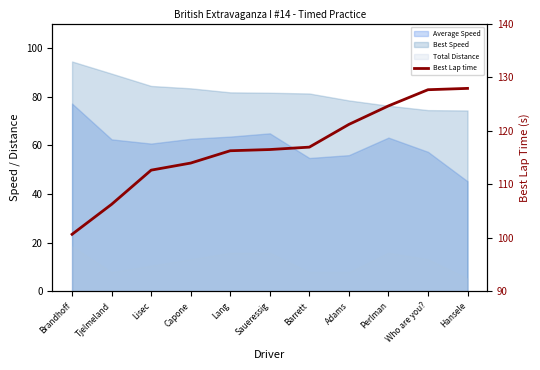

How many values are below 116?

4